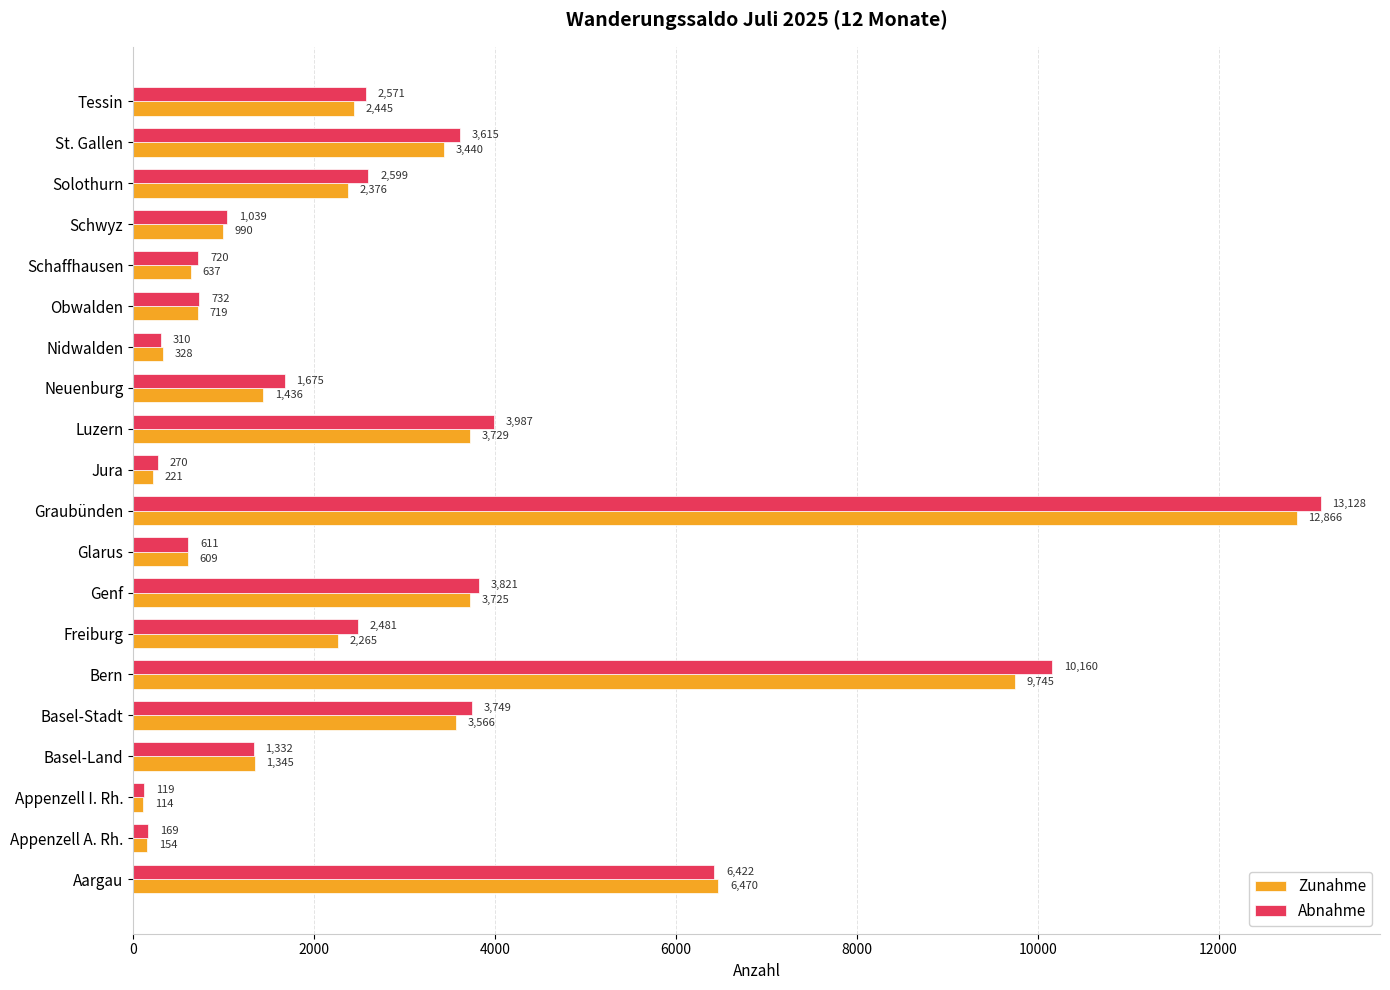

At which label does Zunahme reach its peak?

Graubünden